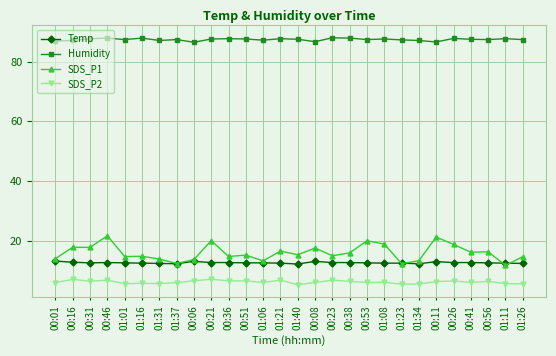

True or false: SDS_P1 has more than 1 points higher than both neighbors.

True